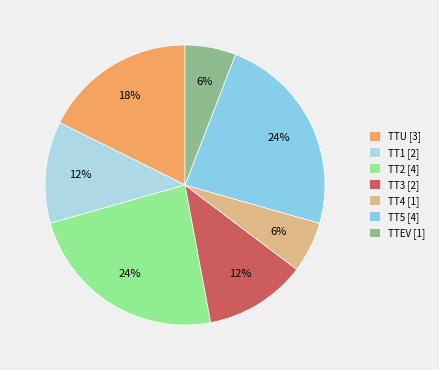

To the nearest percent, what is the average slice percentage?

14%